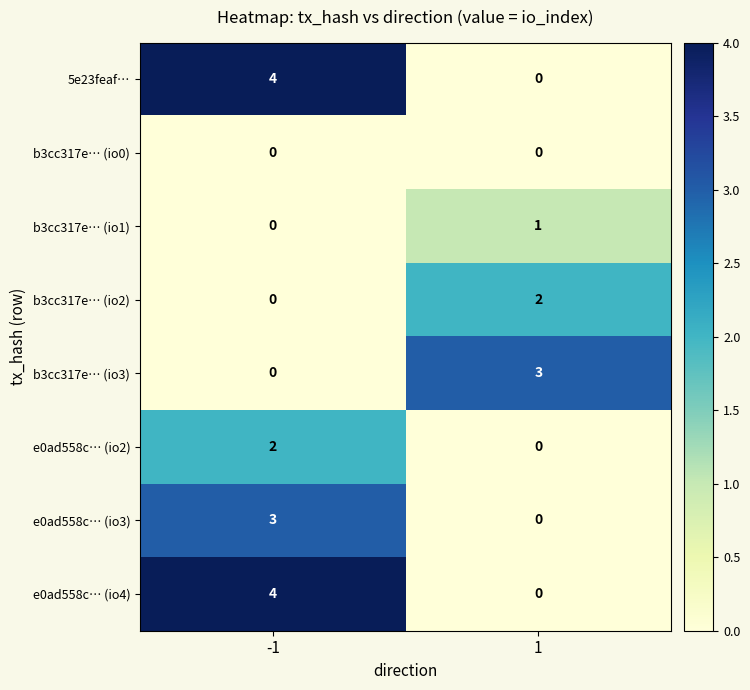

List the labels in order of e0ad558c… (io3) value, smallest first.

1, -1